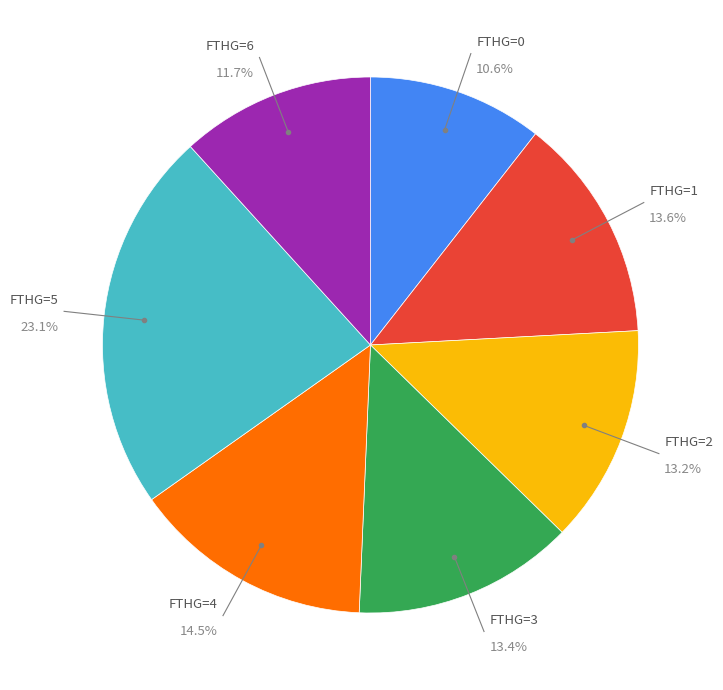

Is there a majority slice in this chart?

No